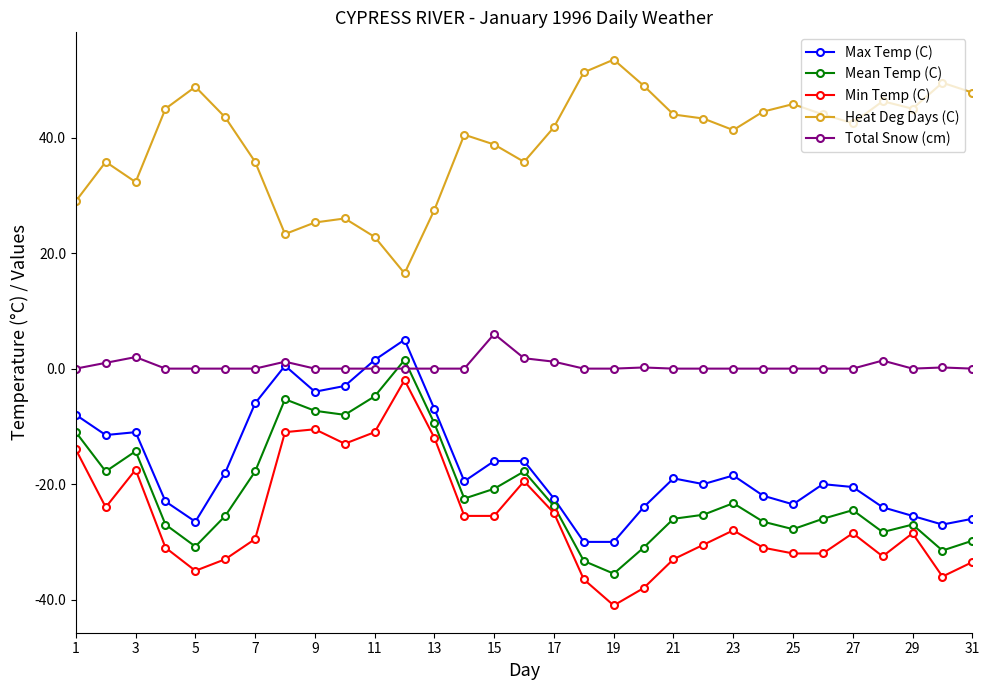

Which series has the largest total across all categories?

Heat Deg Days (C)